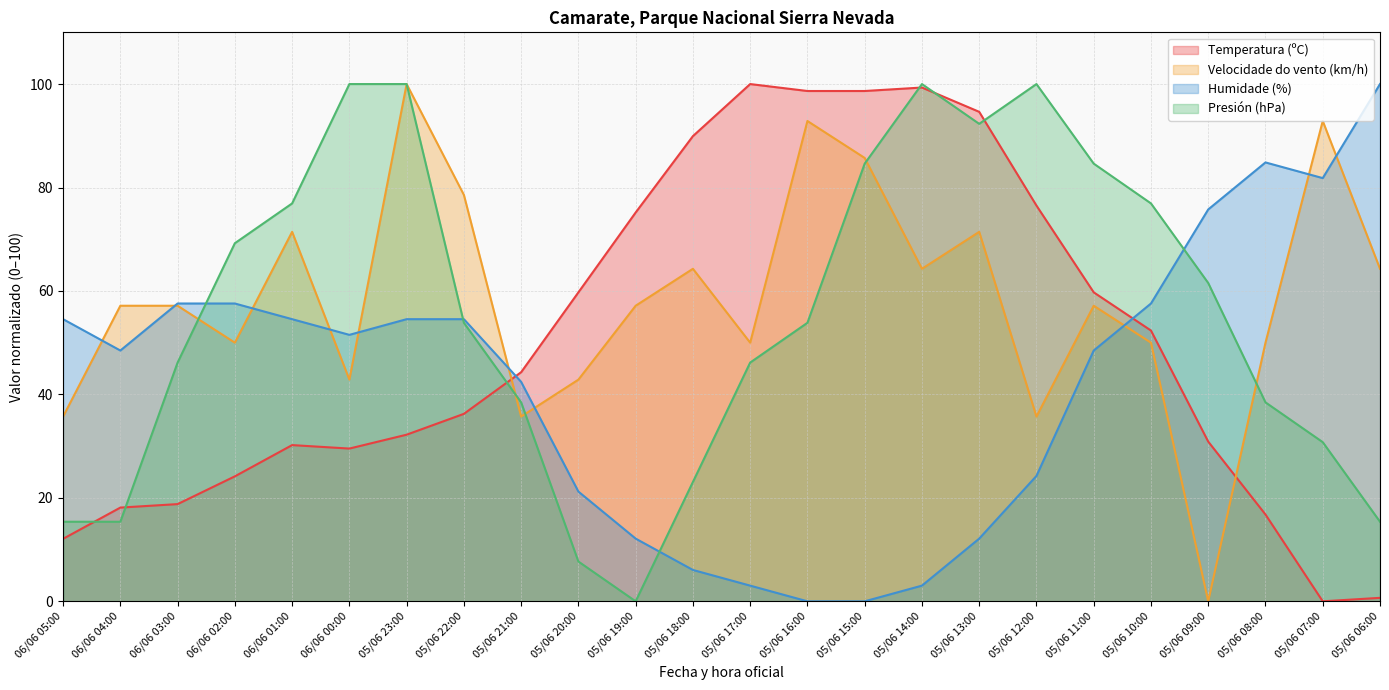

What is the maximum value for Humidade (%)?

100.0